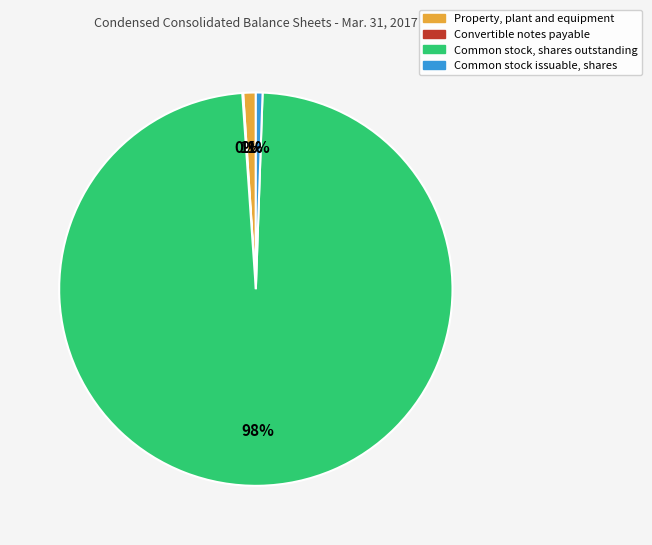

What percentage is the Property, plant and equipment slice, to the nearest percent?

1%